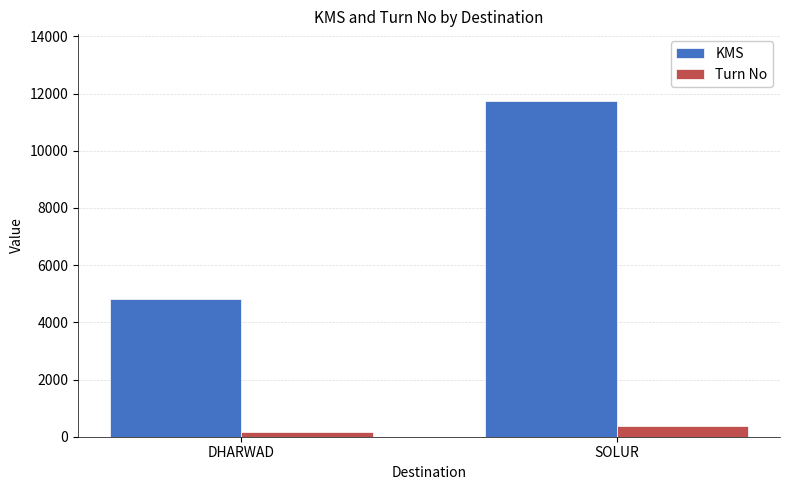

What are all the series names shown in the legend?

KMS, Turn No